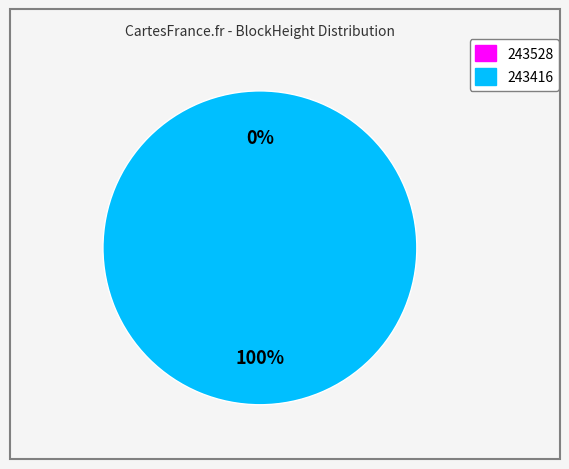

What is the majority slice?

243416